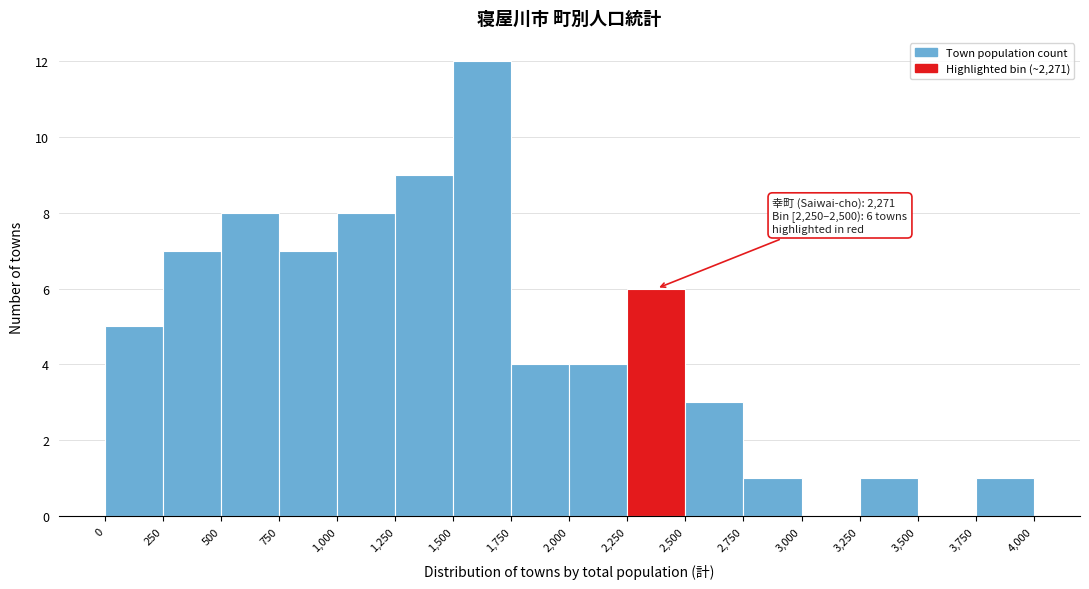

Over which range of the x-axis is the bar tallest?

1,500 to 1,750